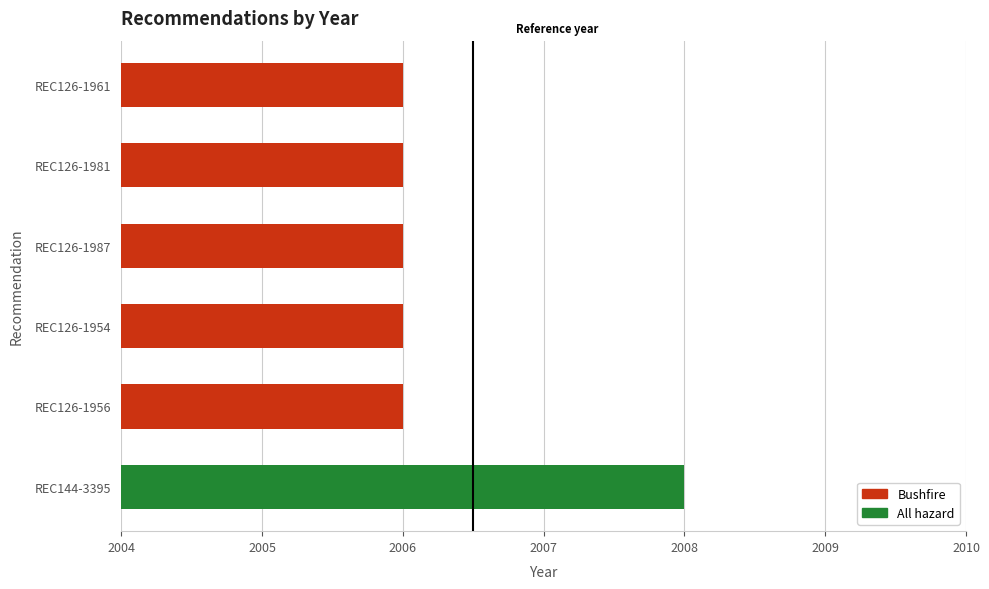

Which label corresponds to the largest value in the chart?

REC144-3395